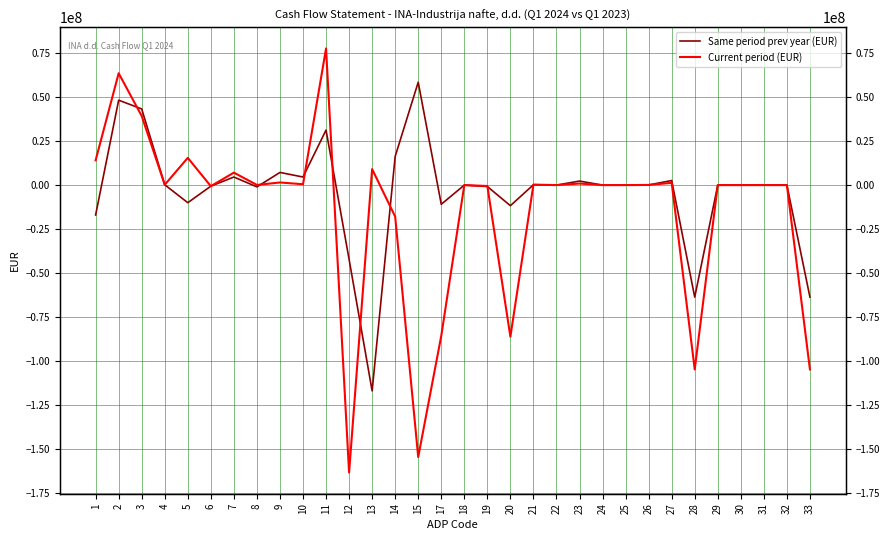

Where is the first local maximum for Current period (EUR)?

2